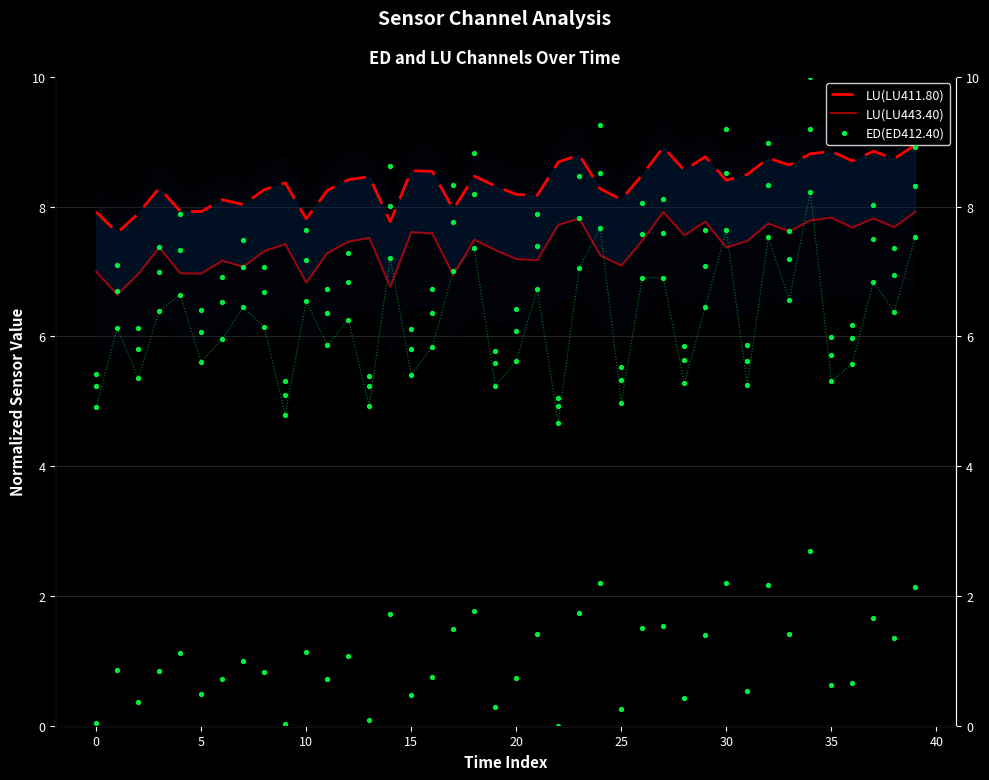

At how many categories does at least one series exceed 6?

40